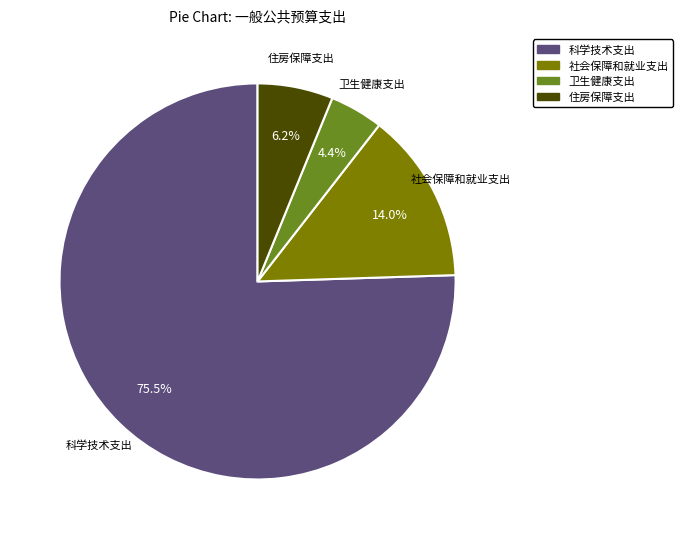

To the nearest percent, what percentage of the pie is 住房保障支出?

6%